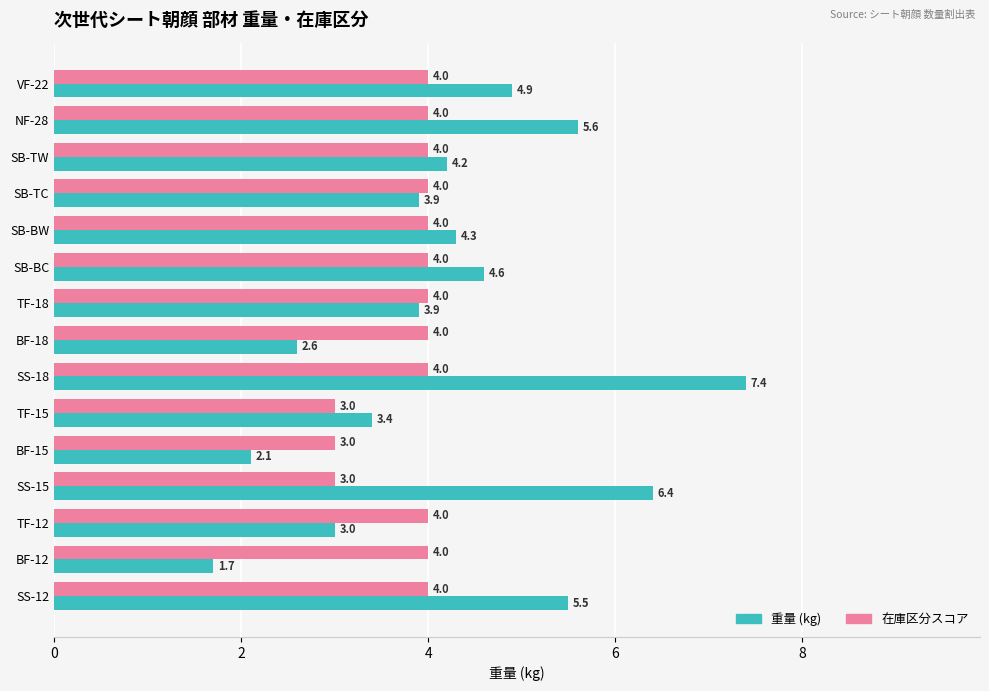

What is the highest value of the 重量 (kg) series?

7.4